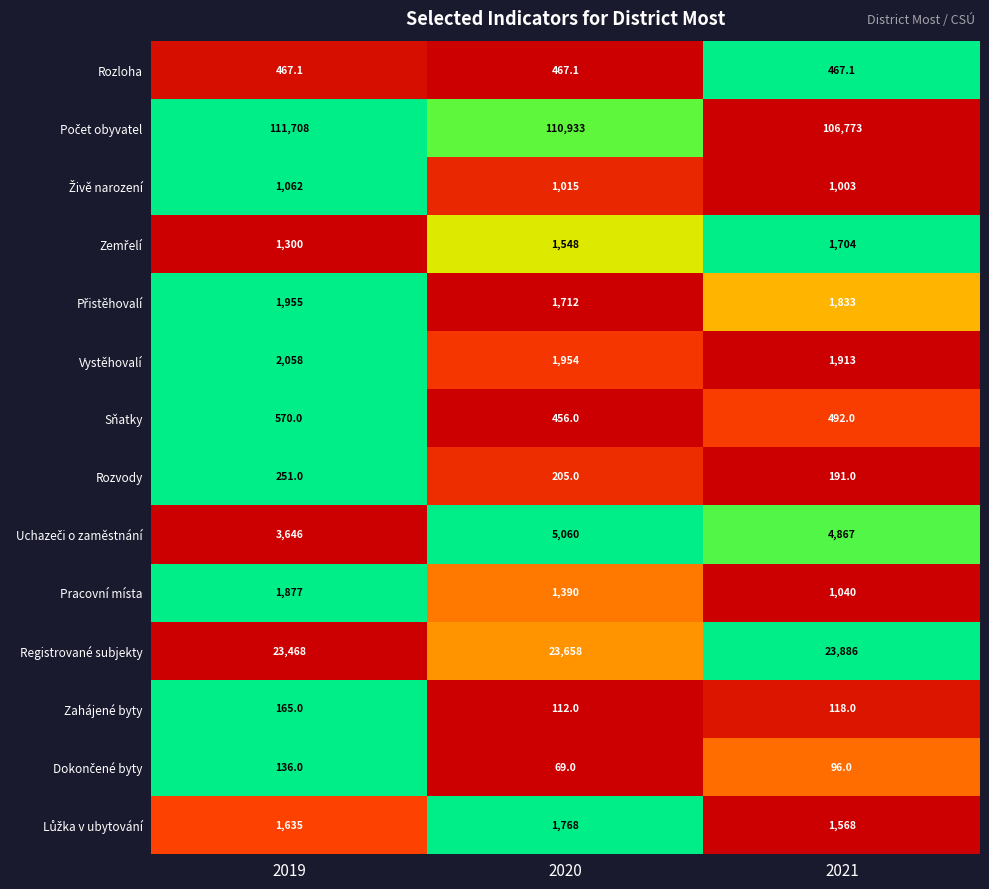

What is the total value across all series at 2019?

150298.1